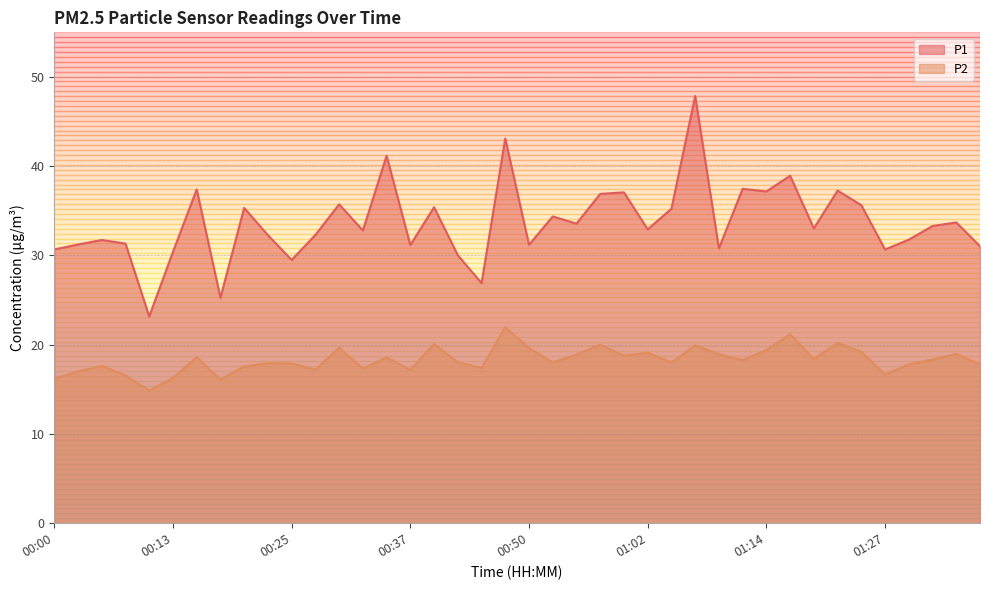

List the labels in order of P2 value, largest first.

00:47, 01:17, 01:22, 00:40, 00:57, 01:07, 00:30, 00:50, 01:14, 01:24, 01:02, 01:34, 01:09, 00:55, 01:00, 00:15, 00:35, 01:19, 01:32, 01:12, 00:42, 00:52, 01:04, 00:23, 00:25, 01:29, 01:36, 00:05, 00:20, 00:45, 00:32, 00:27, 00:37, 00:02, 01:27, 00:07, 00:13, 00:00, 00:18, 00:10